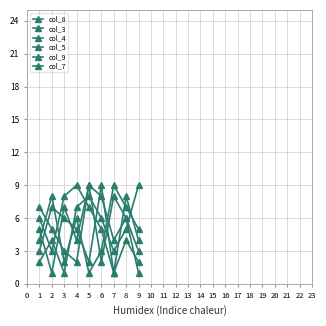

The col_5 series shows 1 at 9. True or false?

True